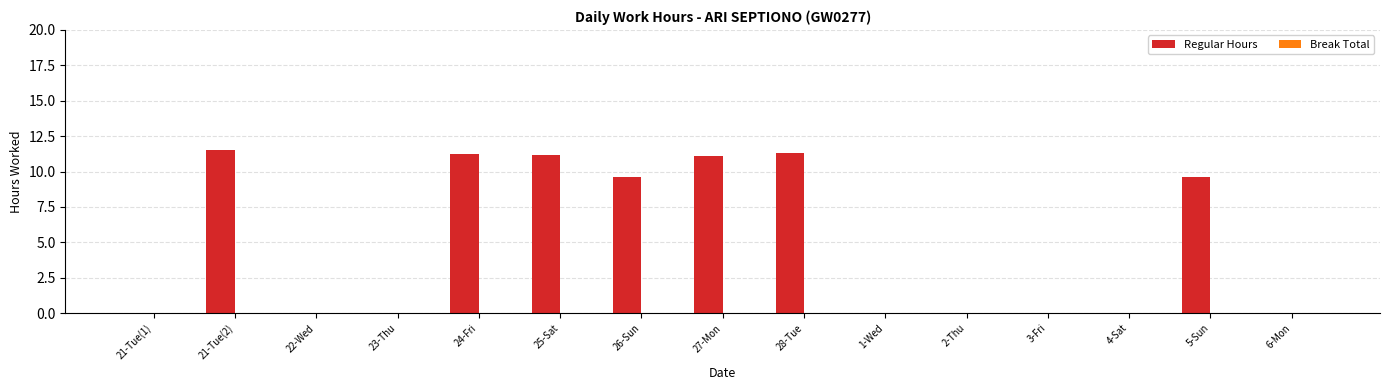

What is the change in value from 21-Tue(2) to 27-Mon?

-0.4